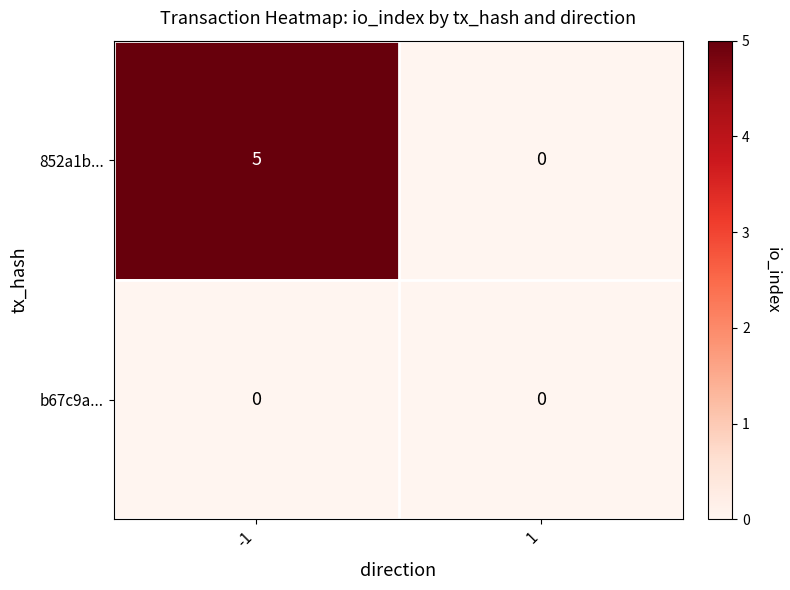

What is the maximum value shown in the chart?

5